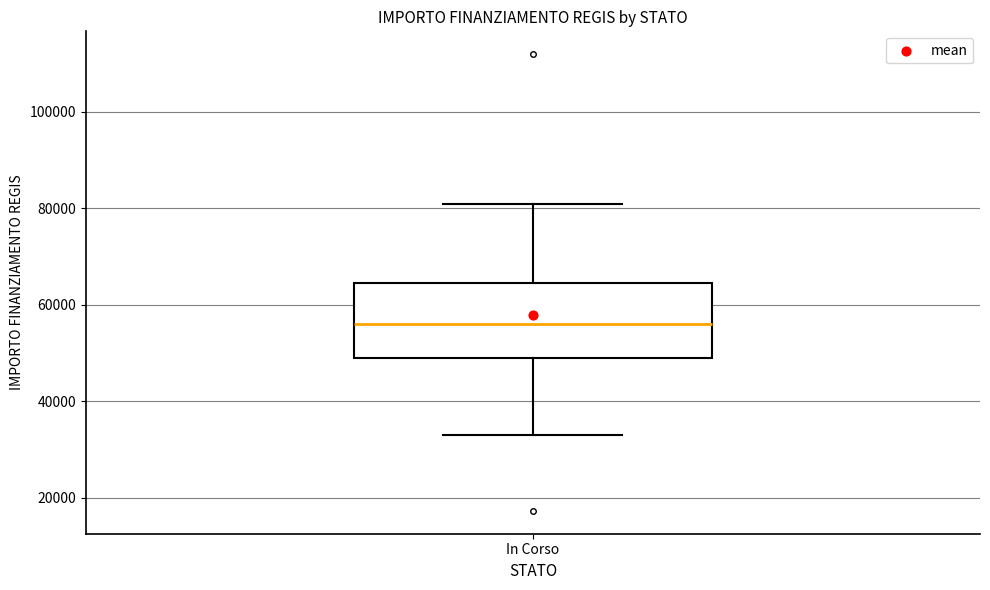

Transcribe this box plot: give where the median line is, the range the box spans, and where the two whiskers end, as read against the y-axis. The values are not printed on the chart, so give them approximately, as read against the axis.

median 56000, box 50000 to 64000, whiskers 32000 to 80000